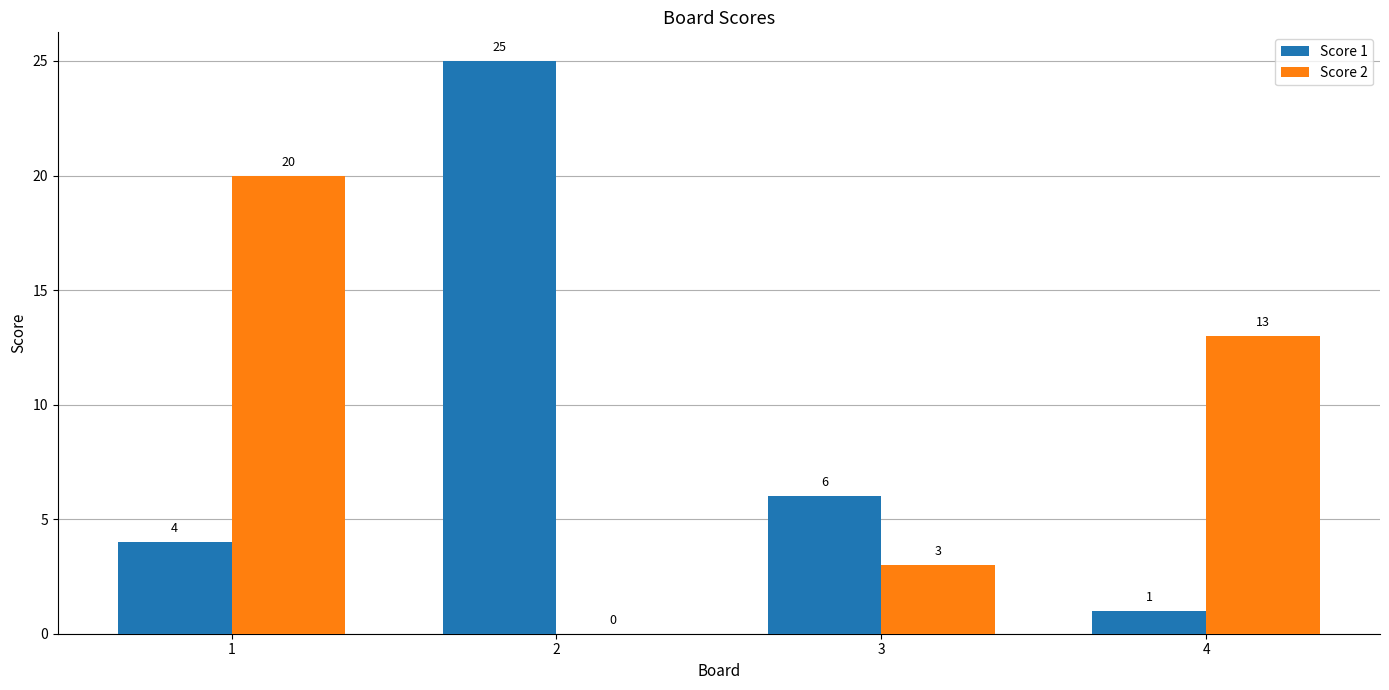

What is the total value across all series at 2?

25